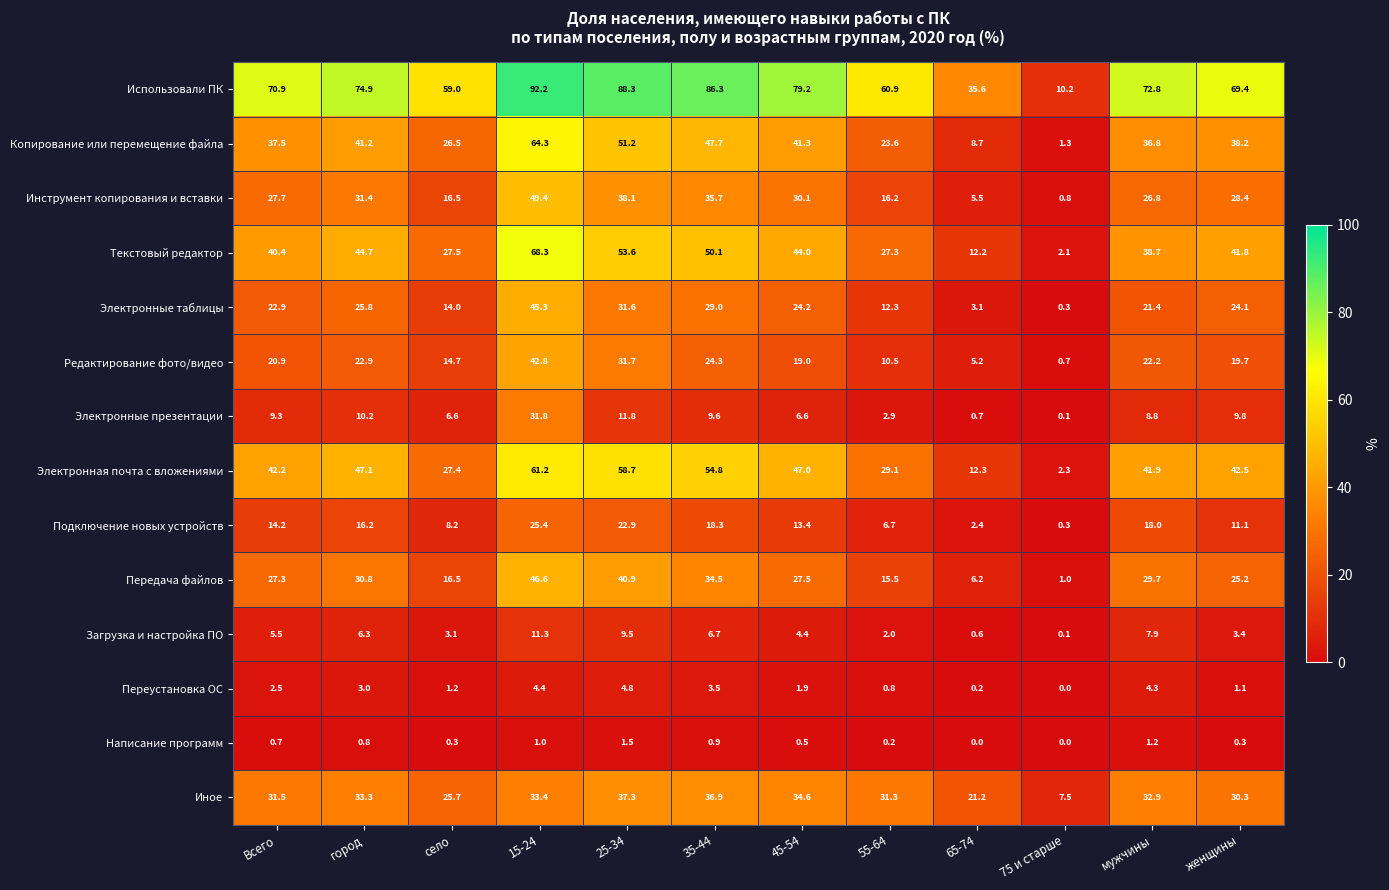

What is the spread (max minus min) of values at Всего?

70.2